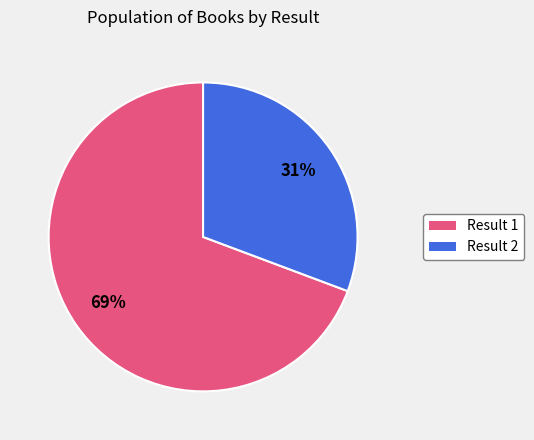

Is there any slice that represents more than half of the pie?

Yes